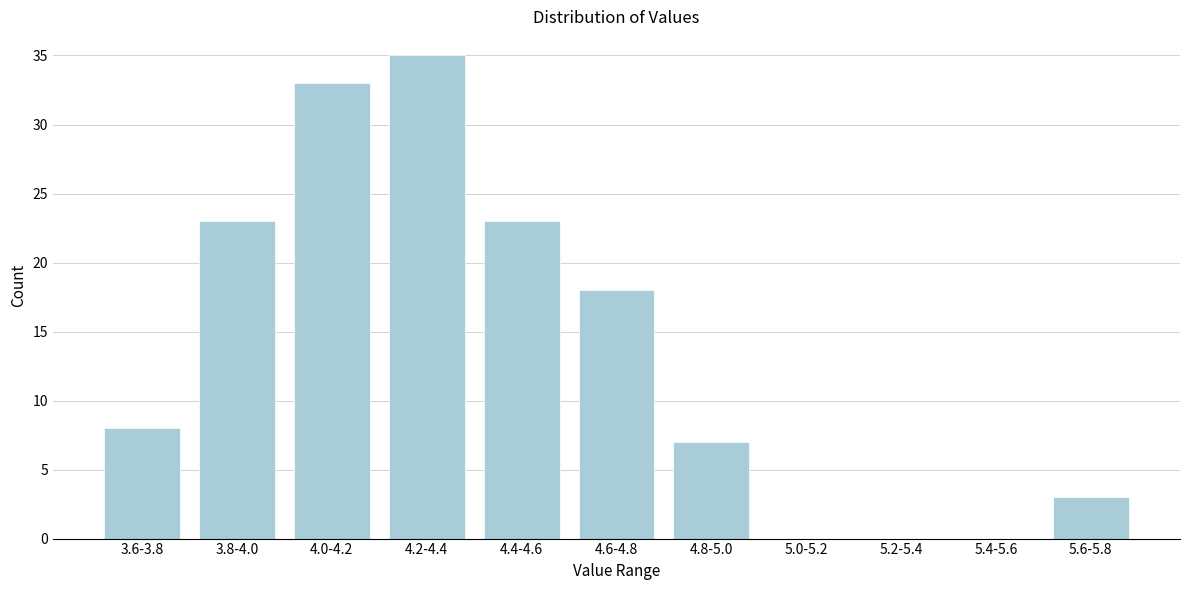

Reading left to right, list all the values displayed in this chart.

3.6-3.8=8	3.8-4.0=23	4.0-4.2=33	4.2-4.4=35	4.4-4.6=23	4.6-4.8=18	4.8-5.0=7	5.0-5.2=0	5.2-5.4=0	5.4-5.6=0	5.6-5.8=3